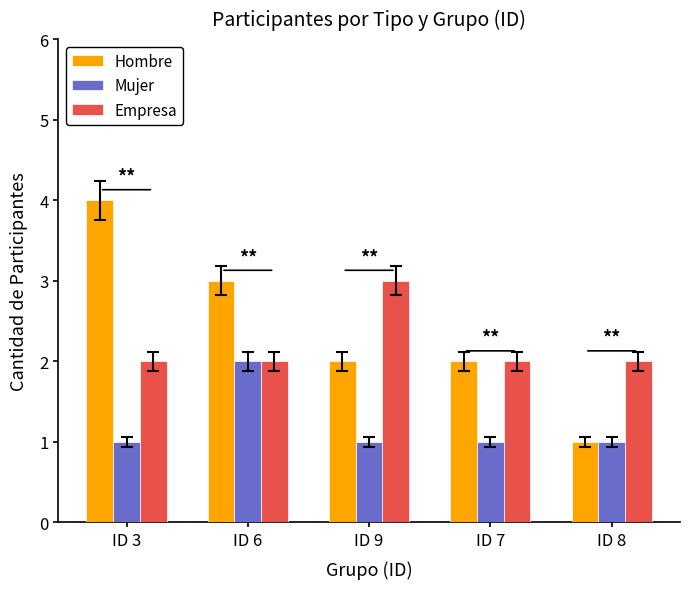

What is the smallest value displayed?

1